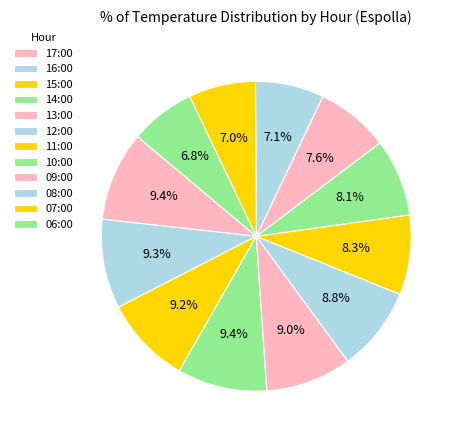

Is 10:00 the majority of the pie?

No